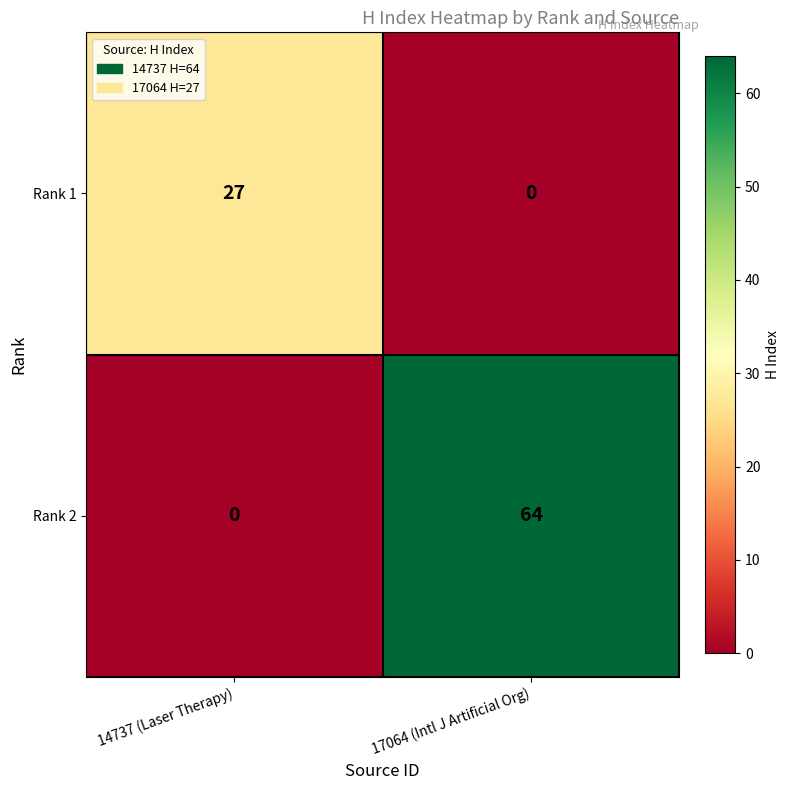

What is the difference between the maximum and minimum values in the Rank 1 series?

27